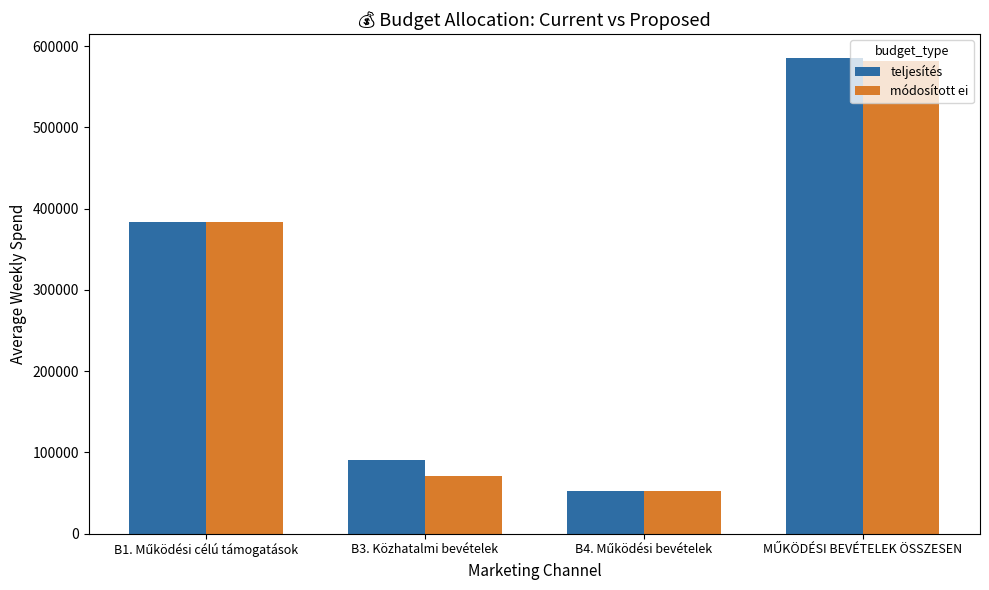

How many categories are shown in the chart?

4